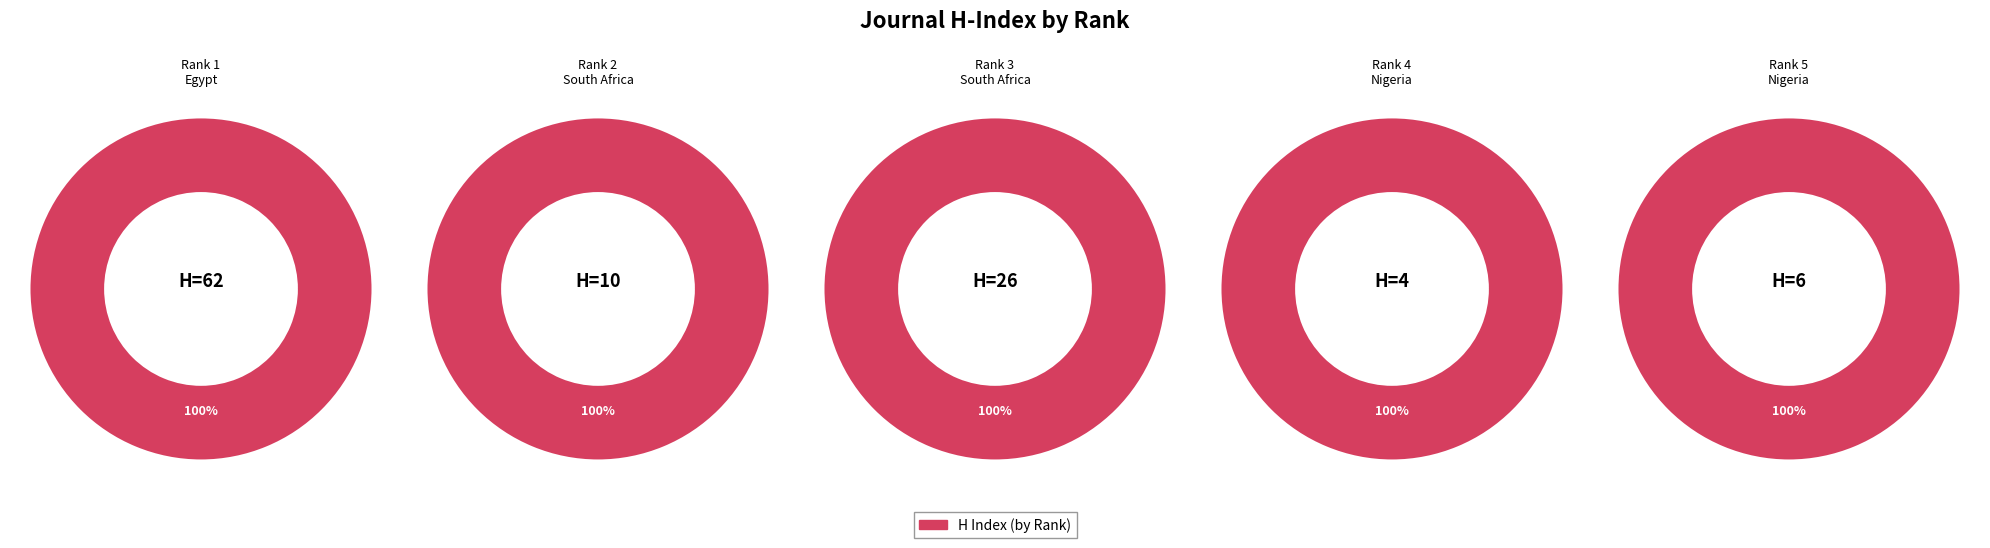

True or false: Journal of Home Economics Research accounts for 1% of the total.

False